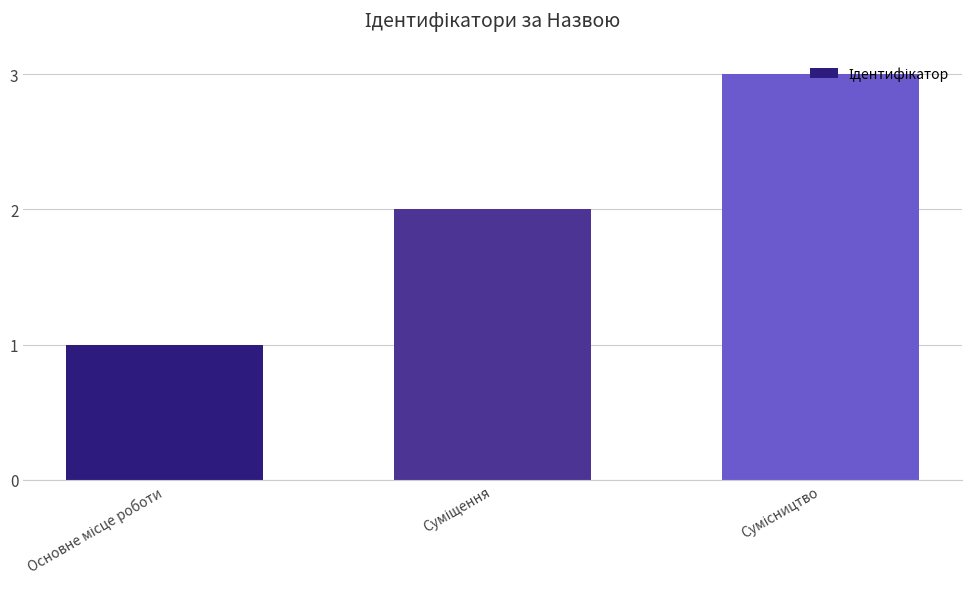

What is the minimum value shown in the chart?

1